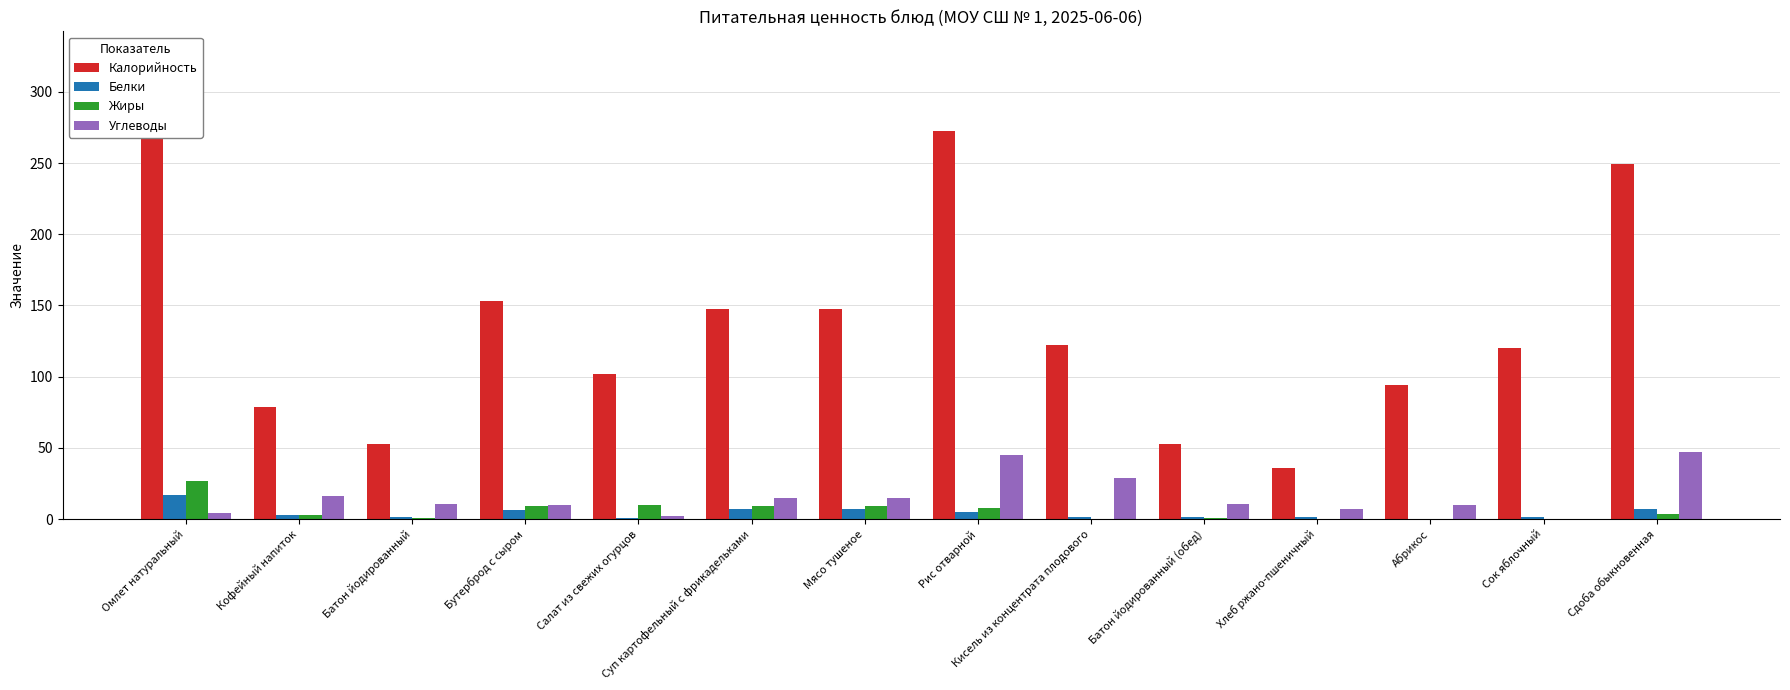

Reading right to left, list all the values displayed in this chart.

Калорийность: Сдоба обыкновенная=249.3	Сок яблочный=120.0	Абрикос=94.0	Хлеб ржано-пшеничный=36.2	Батон йодированный (обед)=52.4	Кисель из концентрата плодового=122.0	Рис отварной=272.8	Мясо тушеное=147.7	Суп картофельный с фрикадельками=147.7	Салат из свежих огурцов=102.0	Бутерброд с сыром=153.0	Батон йодированный=52.4	Кофейный напиток=79.0	Омлет натуральный=326.1
Белки: Сдоба обыкновенная=6.8	Сок яблочный=1.4	Абрикос=0.4	Хлеб ржано-пшеничный=1.3	Батон йодированный (обед)=1.5	Кисель из концентрата плодового=1.4	Рис отварной=4.9	Мясо тушеное=7.2	Суп картофельный с фрикадельками=7.2	Салат из свежих огурцов=0.8	Бутерброд с сыром=6.7	Батон йодированный=1.5	Кофейный напиток=3.2	Омлет натуральный=17.2
Жиры: Сдоба обыкновенная=3.7	Сок яблочный=0.2	Абрикос=0.4	Хлеб ржано-пшеничный=0.2	Батон йодированный (обед)=0.6	Кисель из концентрата плодового=0.0	Рис отварной=8.1	Мясо тушеное=9.5	Суп картофельный с фрикадельками=9.5	Салат из свежих огурцов=10.1	Бутерброд с сыром=9.5	Батон йодированный=0.6	Кофейный напиток=2.7	Омлет натуральный=26.6
Углеводы: Сдоба обыкновенная=47.0	Сок яблочный=0.2	Абрикос=9.8	Хлеб ржано-пшеничный=6.8	Батон йодированный (обед)=10.3	Кисель из концентрата плодового=29.0	Рис отварной=45.1	Мясо тушеное=14.9	Суп картофельный с фрикадельками=14.9	Салат из свежих огурцов=2.1	Бутерброд с сыром=9.9	Батон йодированный=10.3	Кофейный напиток=15.9	Омлет натуральный=4.6